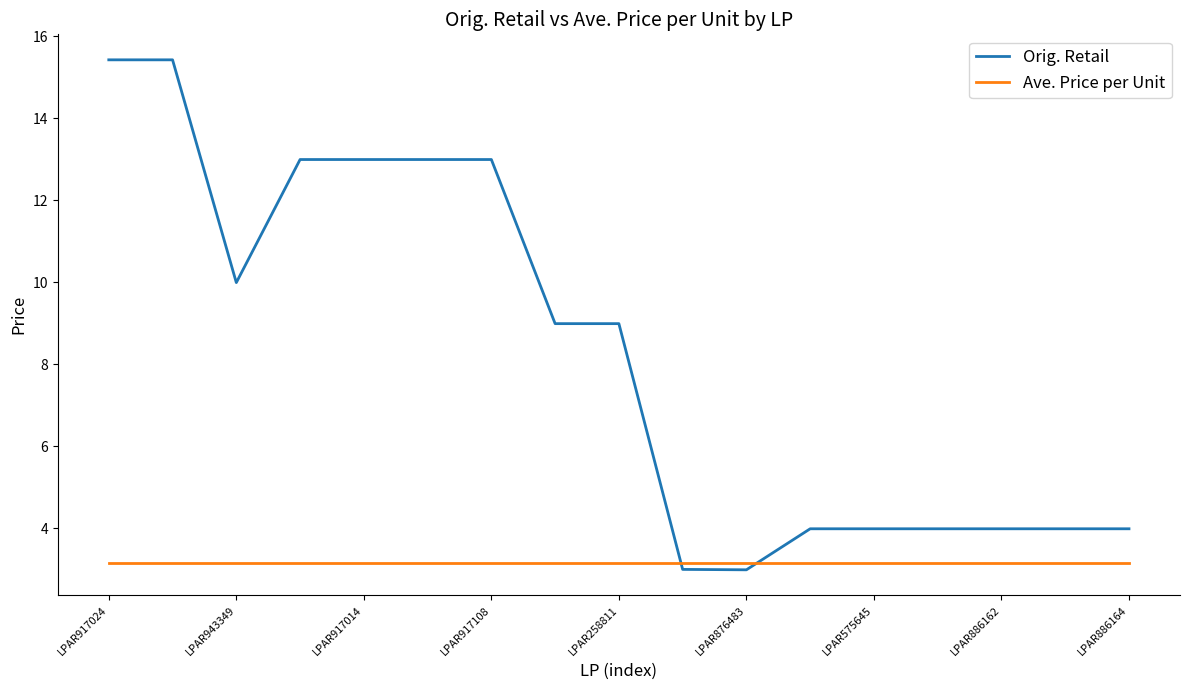

How many intersections are there between Ave. Price per Unit and Orig. Retail?

2